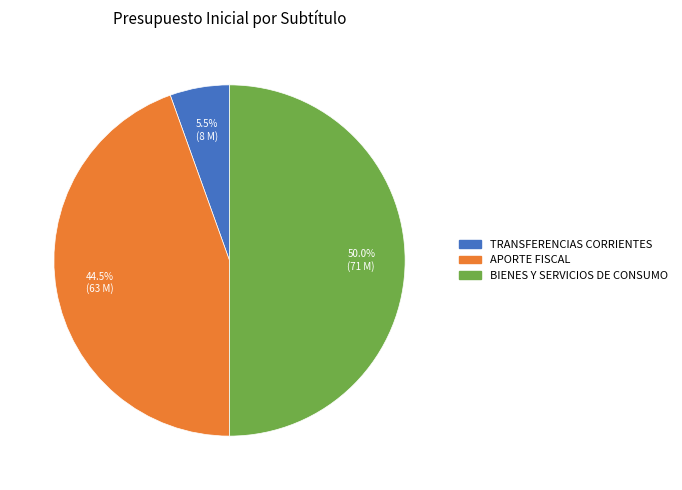

How much of the chart is everything except APORTE FISCAL?

55.5%